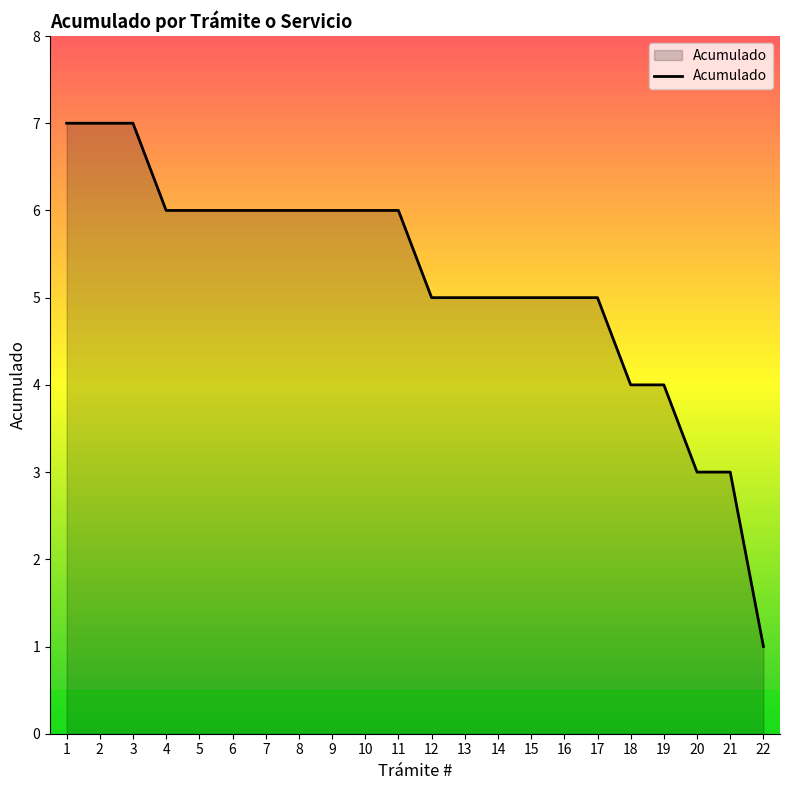

How many lines are shown in the chart?

1